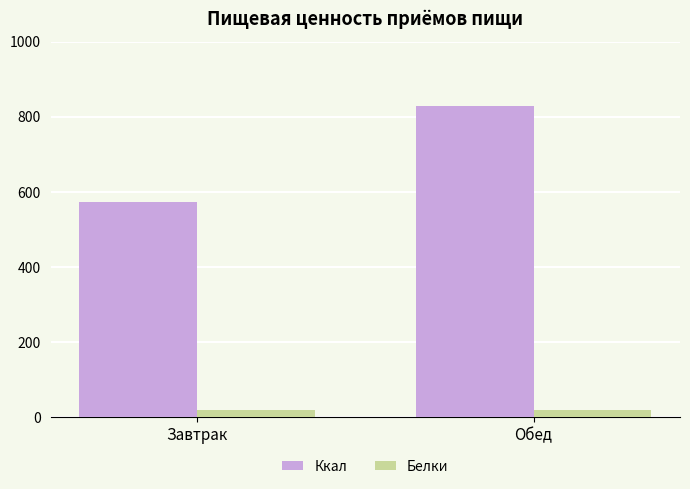

How many bars are there in total?

4